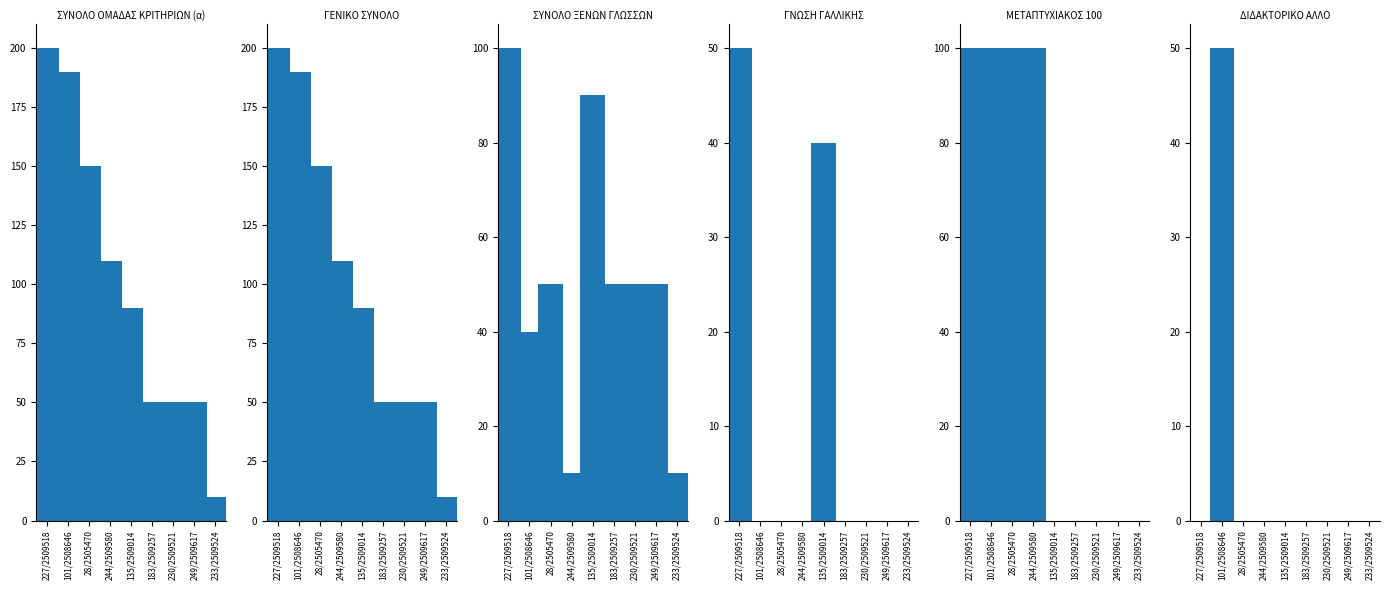

Reading right to left, what are all the values shown in this chart?

ΣΥΝΟΛΟ ΟΜΑΔΑΣ ΚΡΙΤΗΡΙΩΝ (α): 233/2509524=10	249/2509617=50	230/2509521=50	183/2509257=50	135/2509014=90	244/2509580=110	28/2505470=150	101/2508646=190	227/2509518=200
ΓΕΝΙΚΟ ΣΥΝΟΛΟ: 233/2509524=10	249/2509617=50	230/2509521=50	183/2509257=50	135/2509014=90	244/2509580=110	28/2505470=150	101/2508646=190	227/2509518=200
ΣΥΝΟΛΟ ΞΕΝΩΝ ΓΛΩΣΣΩΝ: 233/2509524=10	249/2509617=50	230/2509521=50	183/2509257=50	135/2509014=90	244/2509580=10	28/2505470=50	101/2508646=40	227/2509518=100
ΓΝΩΣΗ ΓΑΛΛΙΚΗΣ: 233/2509524=0	249/2509617=0	230/2509521=0	183/2509257=0	135/2509014=40	244/2509580=0	28/2505470=0	101/2508646=0	227/2509518=50
ΜΕΤΑΠΤΥΧΙΑΚΟΣ 100: 233/2509524=0	249/2509617=0	230/2509521=0	183/2509257=0	135/2509014=0	244/2509580=100	28/2505470=100	101/2508646=100	227/2509518=100
ΔΙΔΑΚΤΟΡΙΚΟ ΑΛΛΟ: 233/2509524=0	249/2509617=0	230/2509521=0	183/2509257=0	135/2509014=0	244/2509580=0	28/2505470=0	101/2508646=50	227/2509518=0